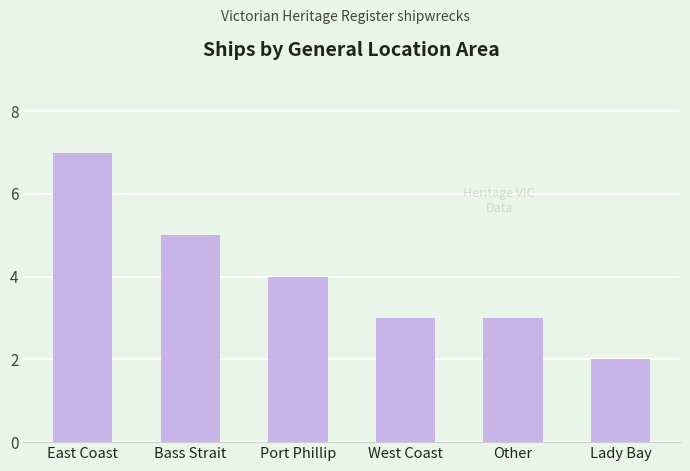

How many series are shown in this chart?

1